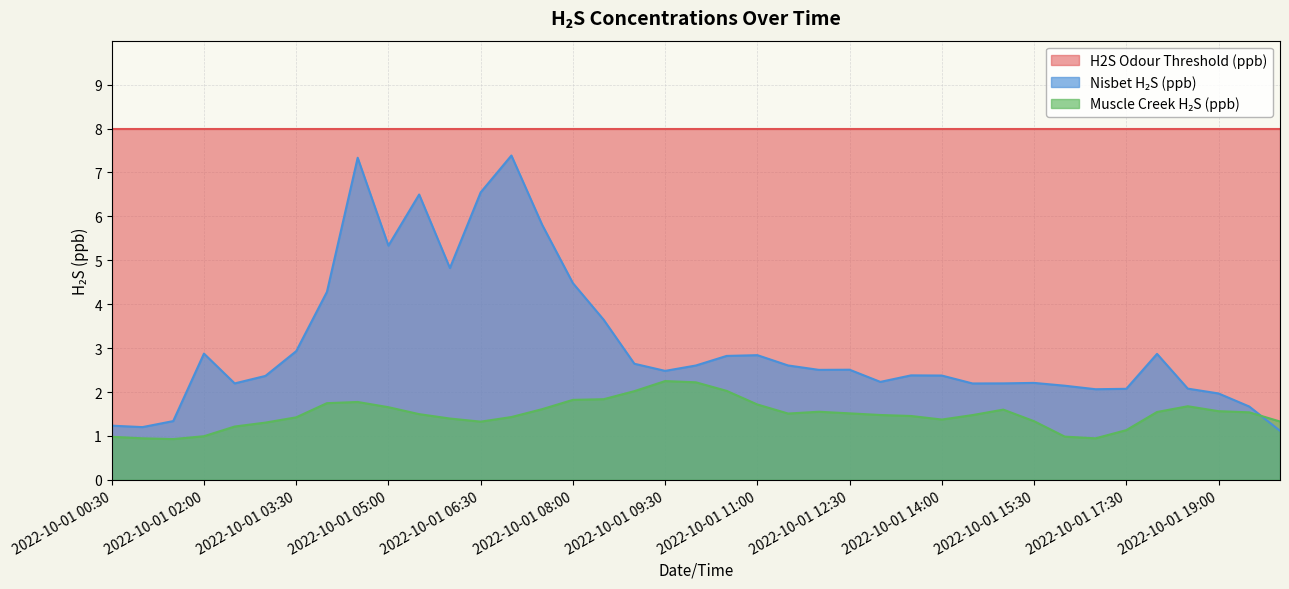

How many distinct data groups are displayed?

3